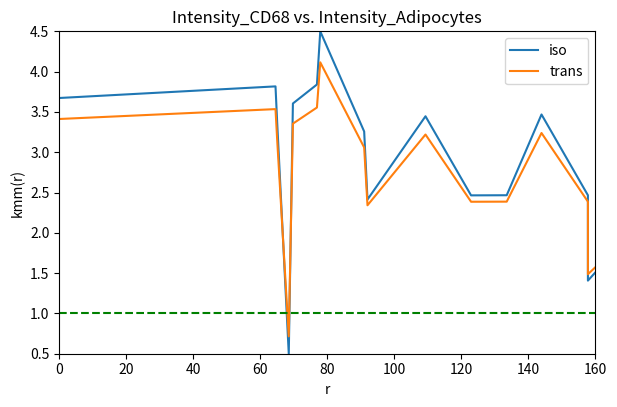

What is the label of the 13th point from the right?

60